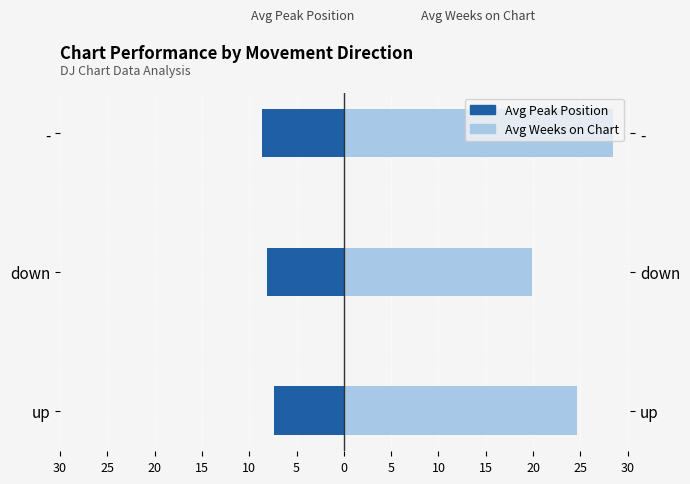

Reading left to right, list all the values displayed in this chart.

Avg Peak Position: -7.3	-8.1	-8.6
Avg Weeks on Chart: 24.6	19.9	28.4